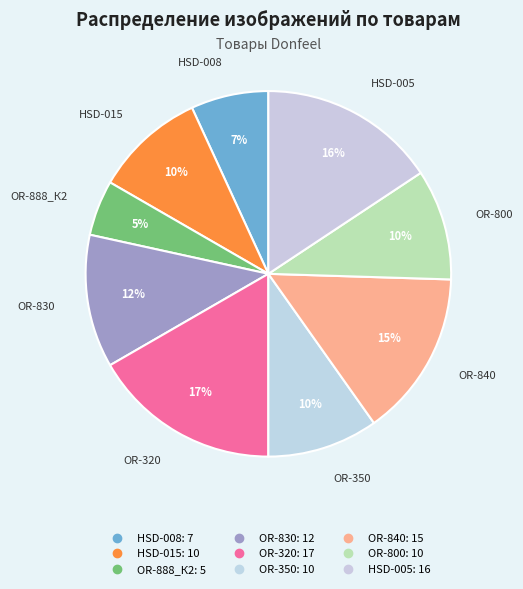

Rank the categories by value from highest to lowest.

OR-320, HSD-005, OR-840, OR-830, HSD-015, OR-350, OR-800, HSD-008, OR-888_К2